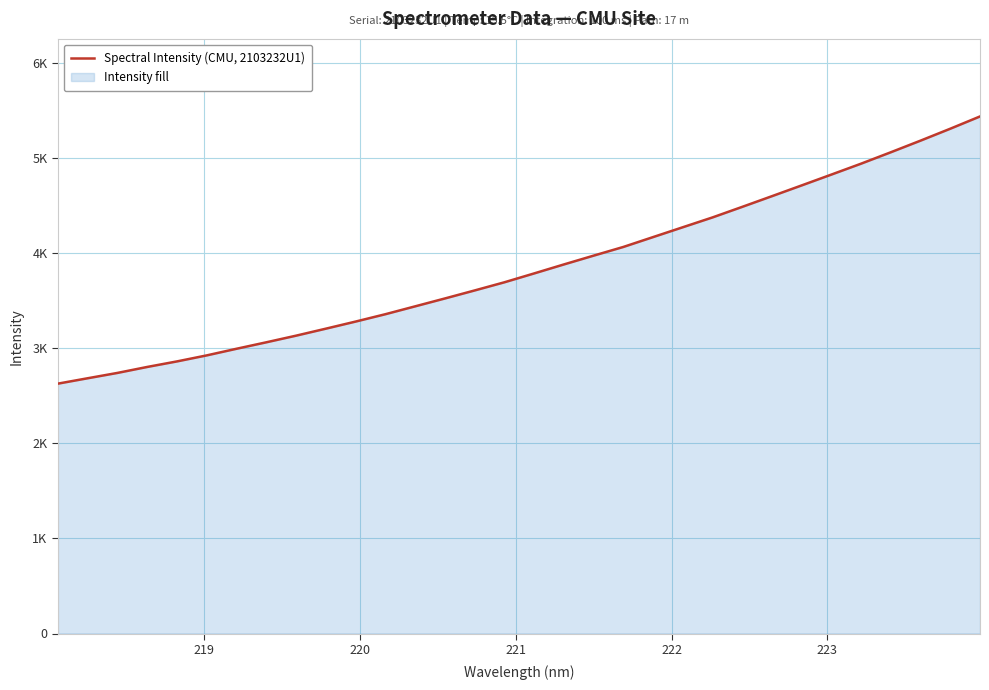

What is the maximum value shown in the chart?

5434.9